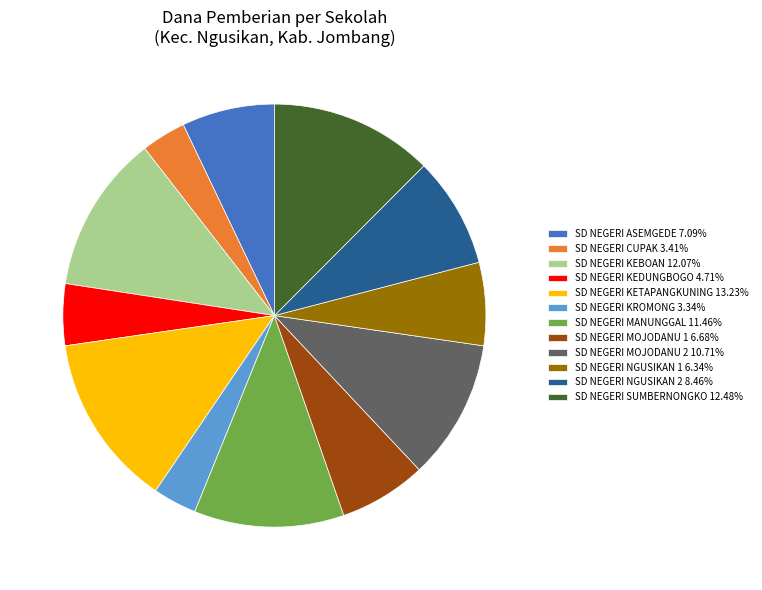

Approximately how many times larger is the value at SD NEGERI KETAPANGKUNING compared to SD NEGERI SUMBERNONGKO?

1.1